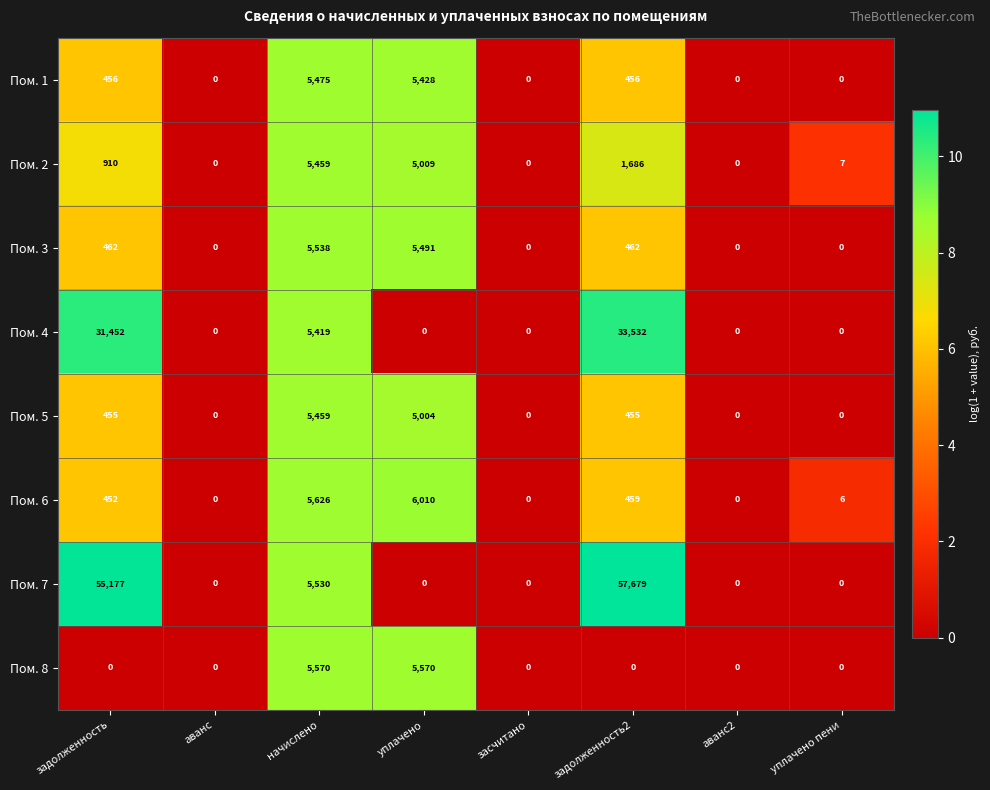

Read the Пом. 6 value at начислено, to the nearest 50.

5650